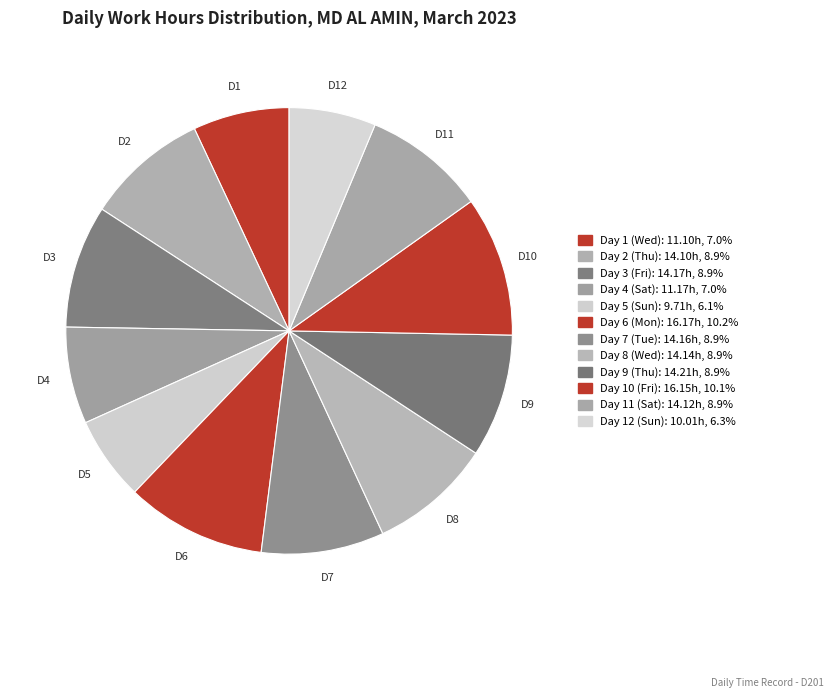

To the nearest percent, what percentage of the pie is Day 10 (Fri)?

10%